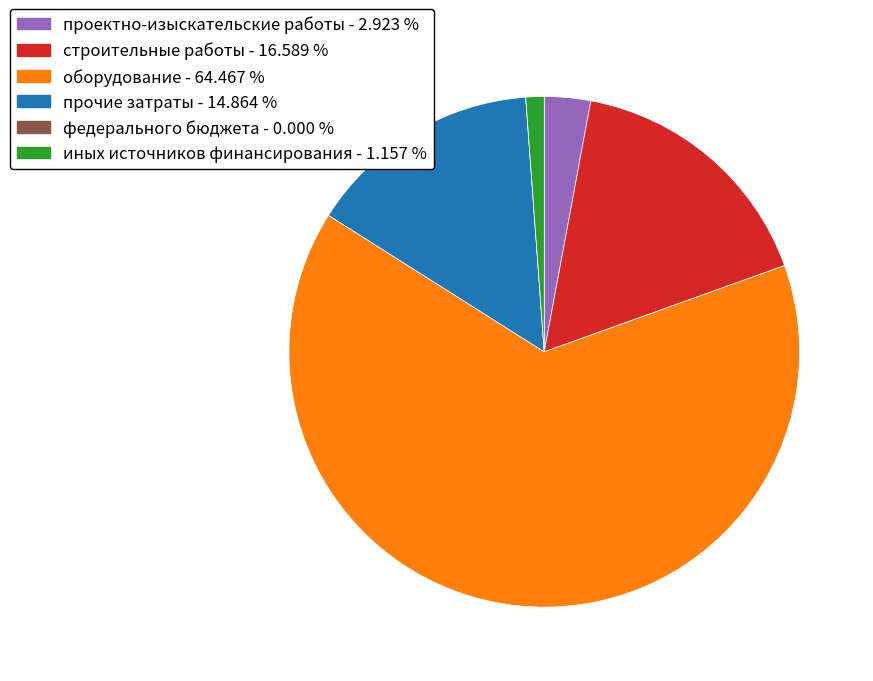

What is the largest slice in the pie chart?

оборудование